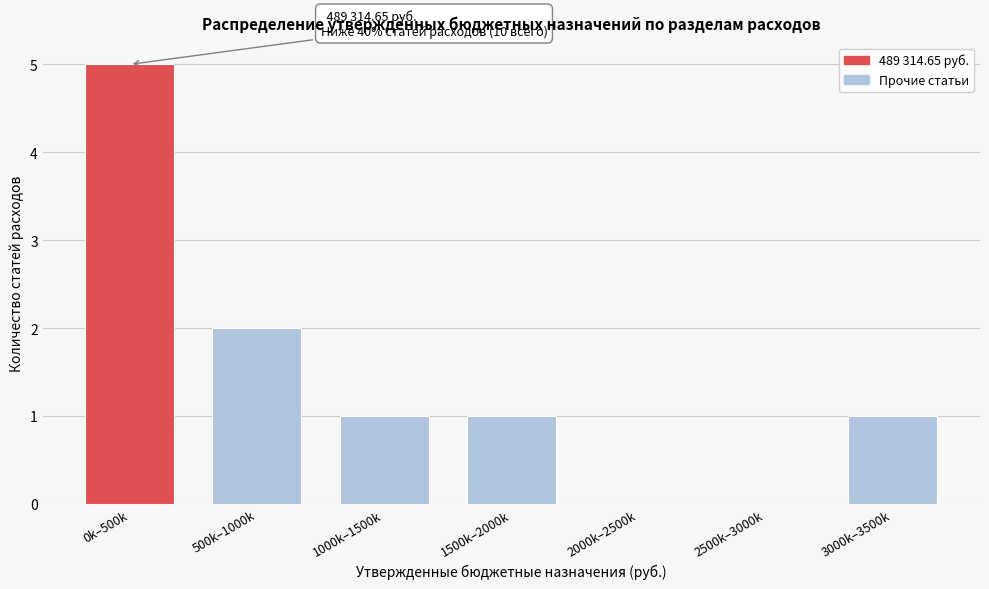

Reading left to right, transcribe all the data shown in this chart.

0k–500k=5	500k–1000k=2	1000k–1500k=1	1500k–2000k=1	2000k–2500k=0	2500k–3000k=0	3000k–3500k=1